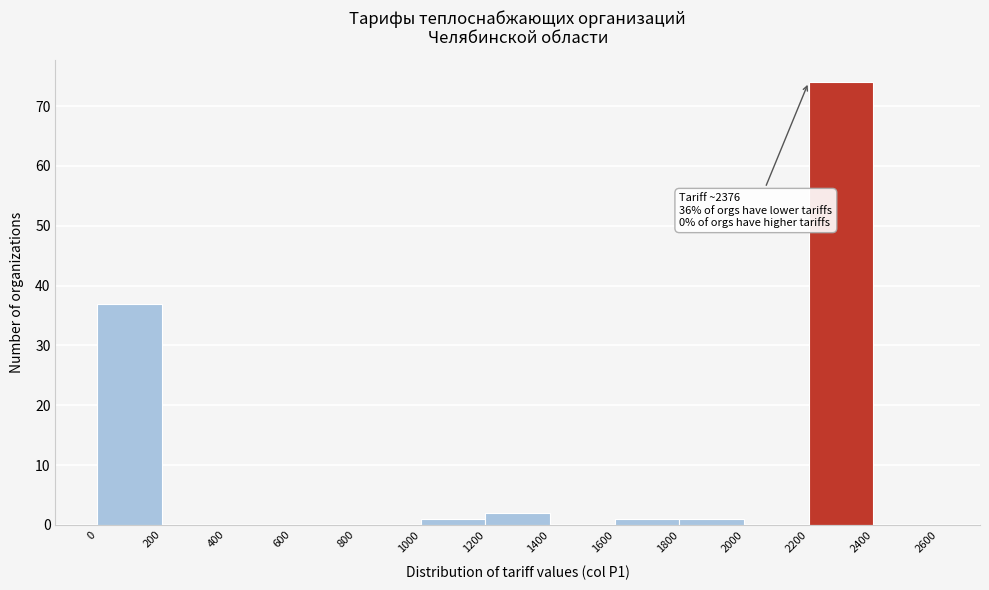

Over which range of the x-axis is the bar tallest?

2200 to 2400